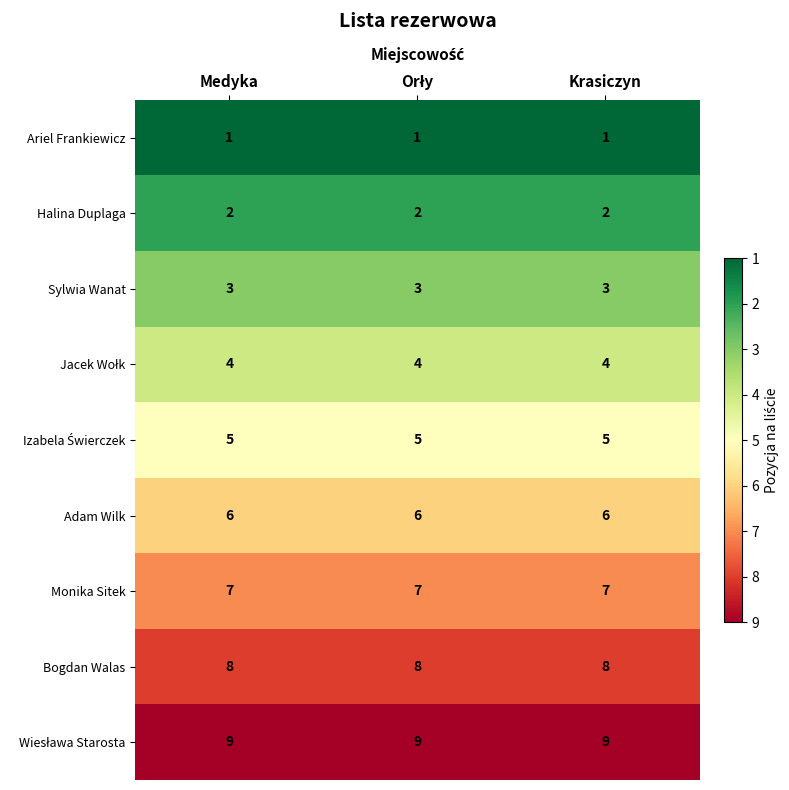

What is the greatest value displayed?

9